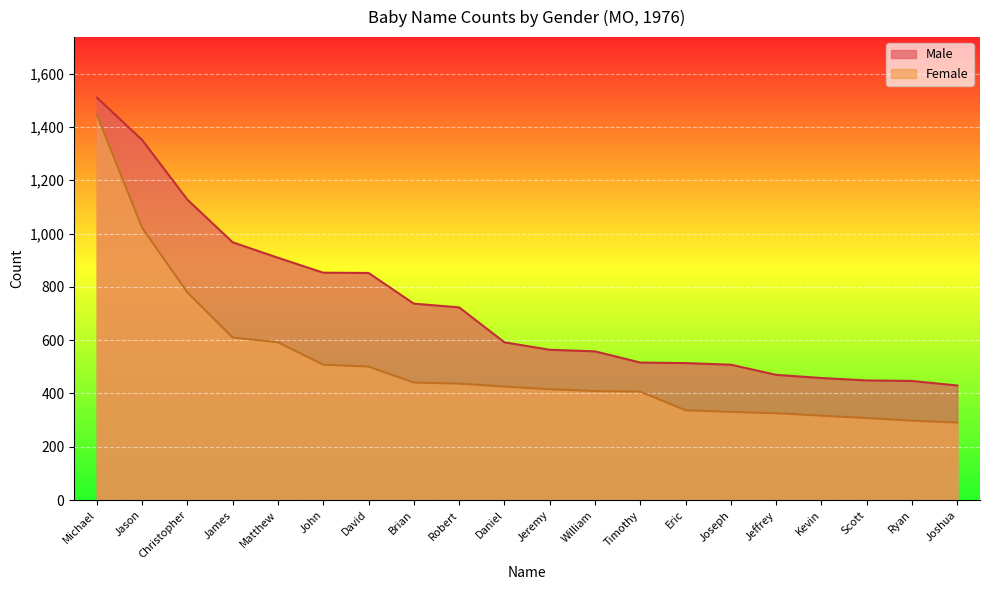

How many categories are shown in the chart?

20